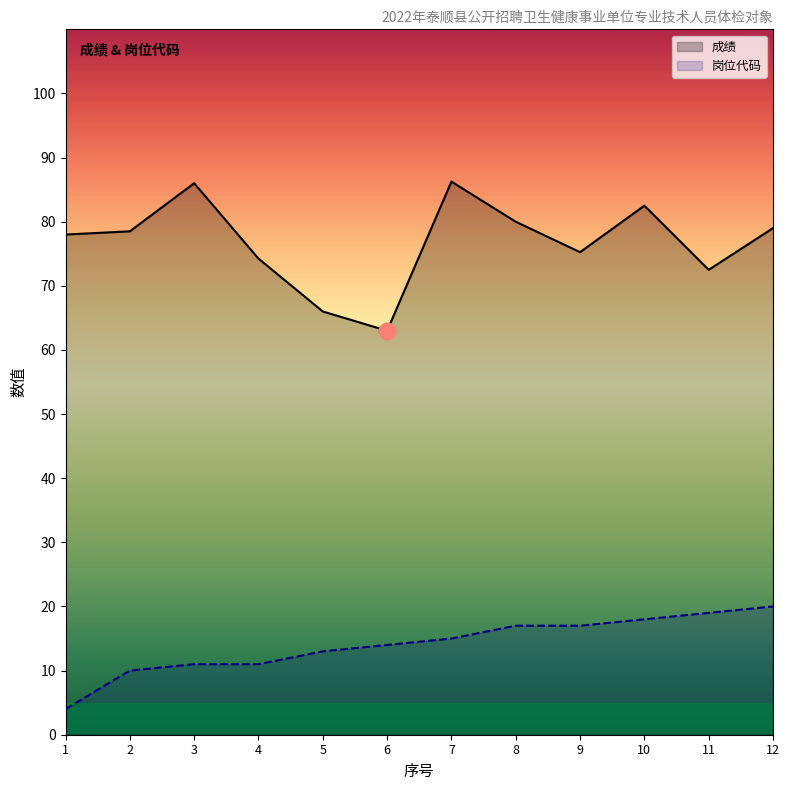

Reading left to right, transcribe all the data shown in this chart.

成绩: 1=78.0	2=78.5	3=86.0	4=74.2	5=66.0	6=63.0	7=86.2	8=80.0	9=75.2	10=82.5	11=72.5	12=79.0
岗位代码: 1=4.0	2=10.0	3=11.0	4=11.0	5=13.0	6=14.0	7=15.0	8=17.0	9=17.0	10=18.0	11=19.0	12=20.0